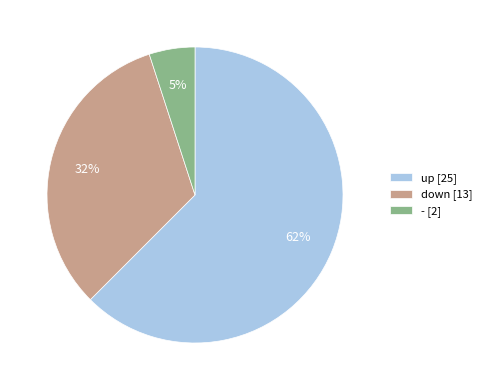

Combined, do up [25] and down [13] account for over 50%?

Yes